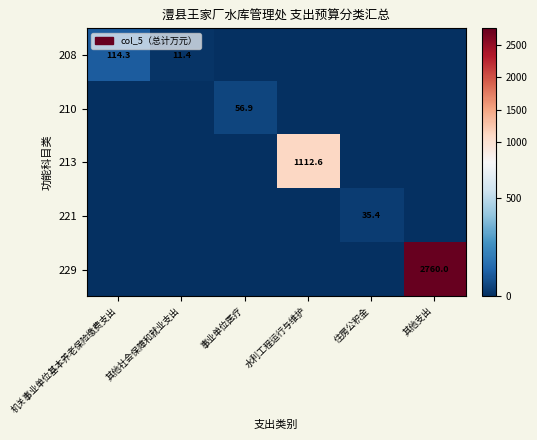

Is it true that 210 equals 15.2 at 事业单位医疗?

False